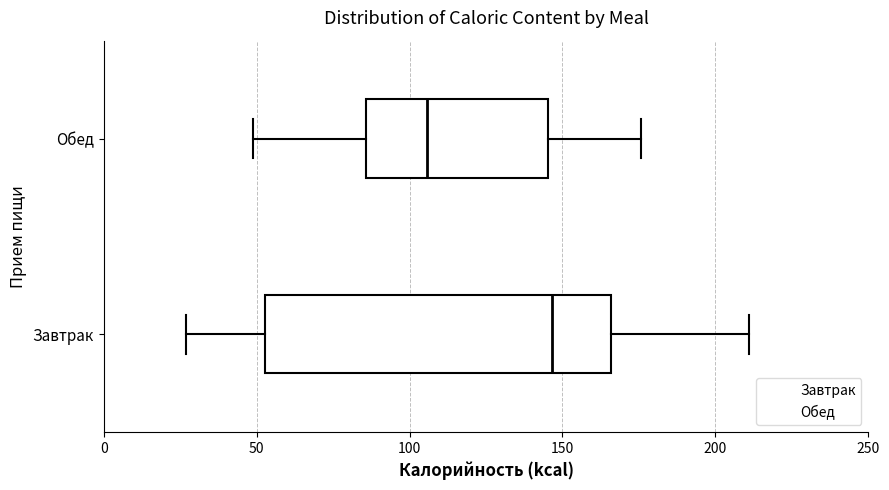

Where does the right whisker of the box for Обед end on the x-axis? The values are not printed on the chart, so give them approximately, as read against the axis.

175